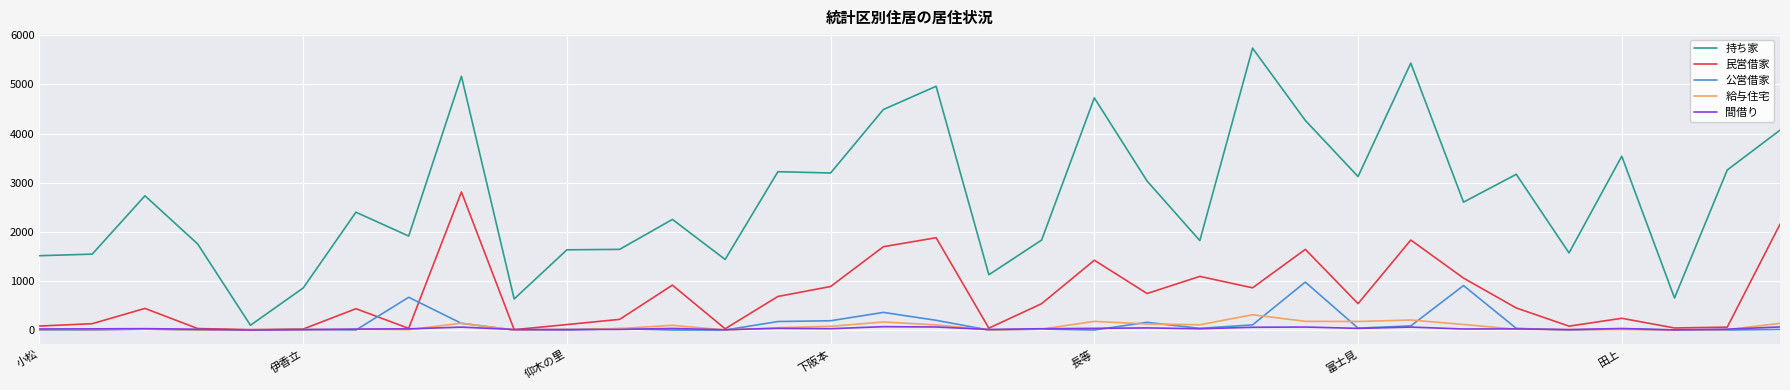

Which series has the largest total across all categories?

持ち家